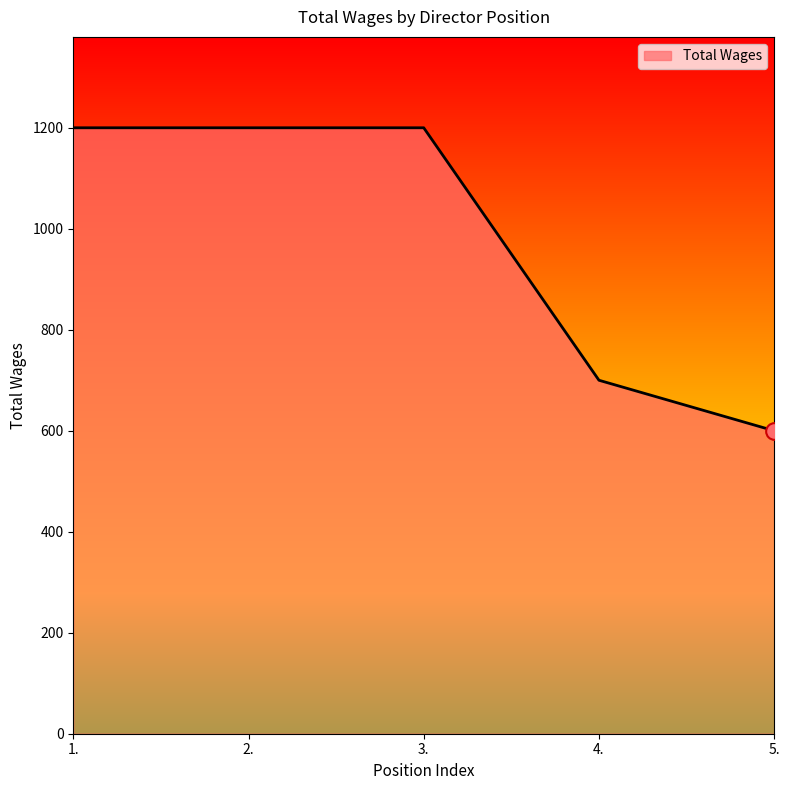

Read the value at 5..

600